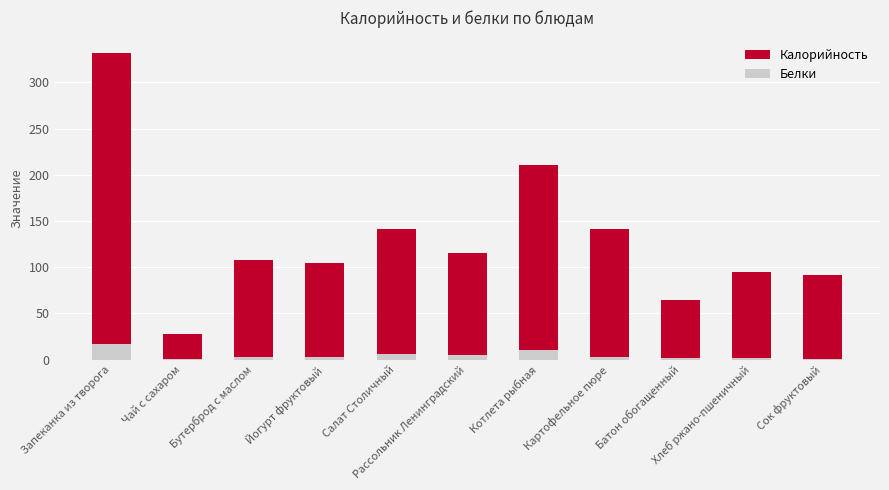

Rank the series by their maximum value, from lowest to highest.

Белки, Калорийность